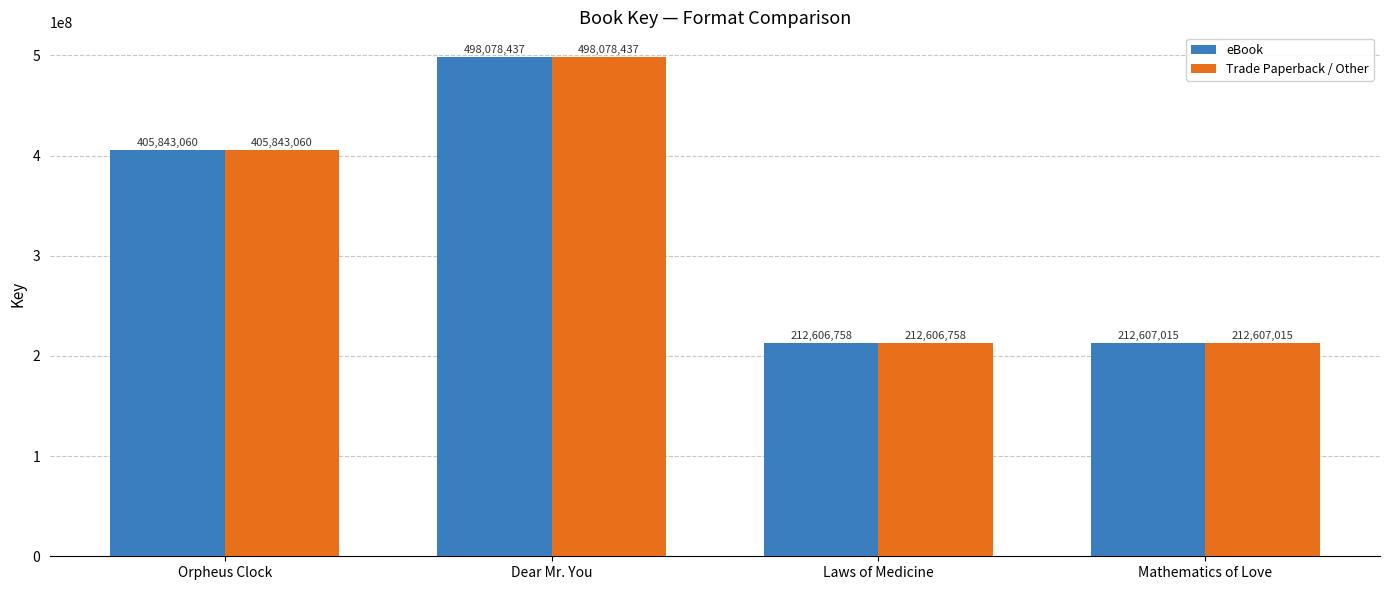

Reading right to left, extract all data points from this chart.

eBook: Mathematics of Love=212607015	Laws of Medicine=212606758	Dear Mr. You=498078437	Orpheus Clock=405843060
Trade Paperback / Other: Mathematics of Love=212607015	Laws of Medicine=212606758	Dear Mr. You=498078437	Orpheus Clock=405843060